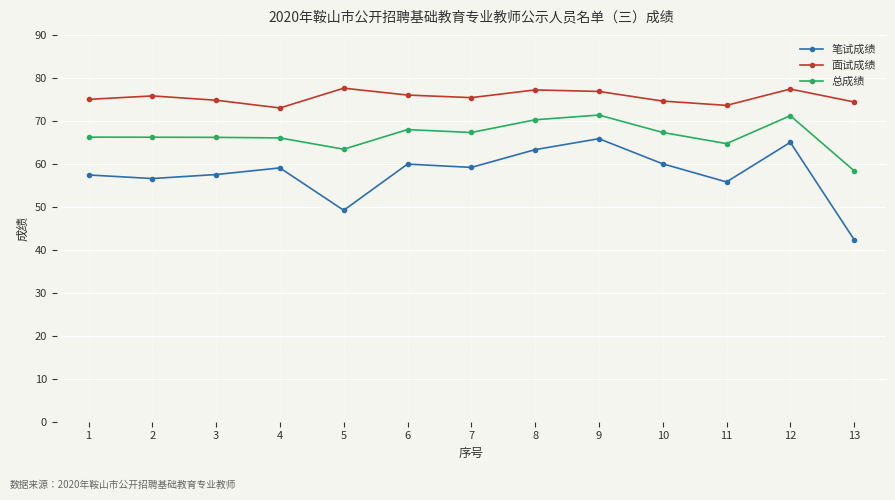

List the series in order of their overall mean, lowest first.

笔试成绩, 总成绩, 面试成绩